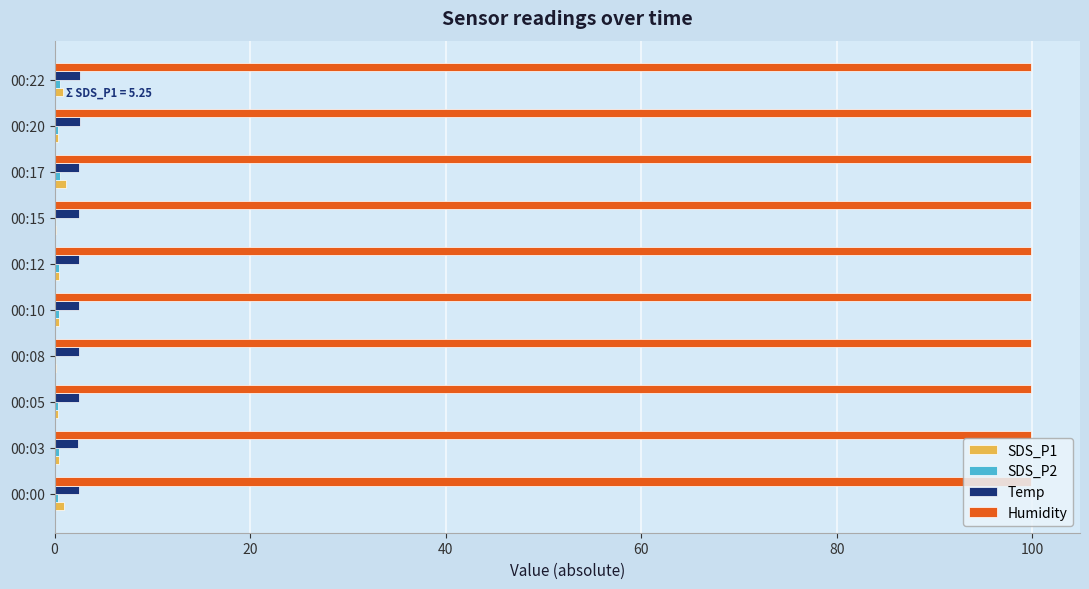

What is the sum of all Temp values?

25.1